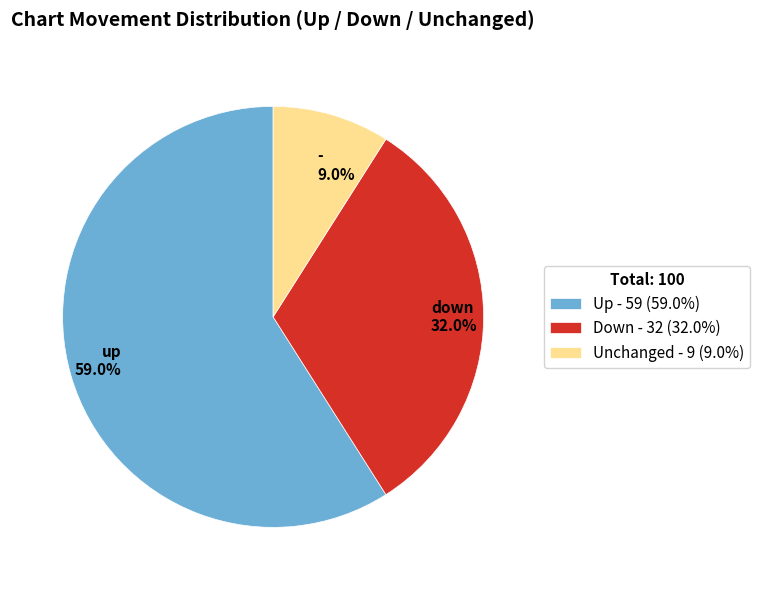

To the nearest percent, what portion does up represent?

59%